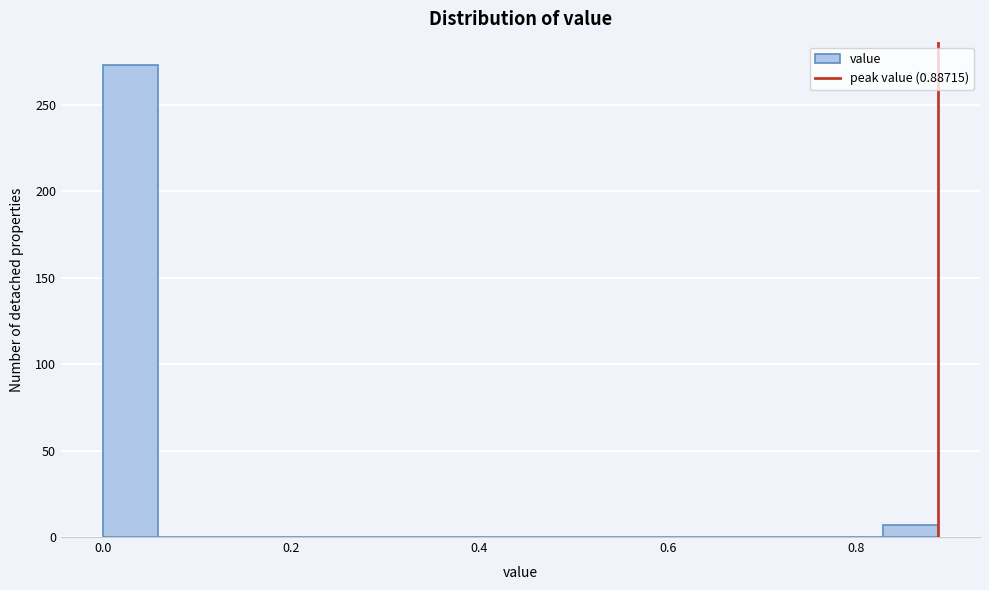

Around what value on the x-axis is the tallest bar? Give the approximate position of its centre, as read against the axis.

0.02